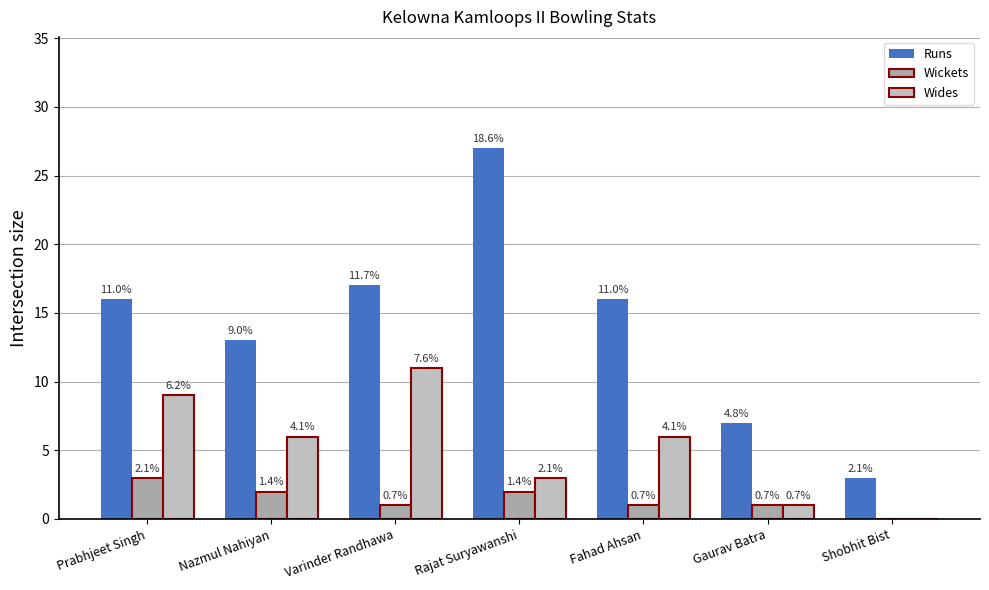

What is the difference between the maximum and minimum values in the Wides series?

11